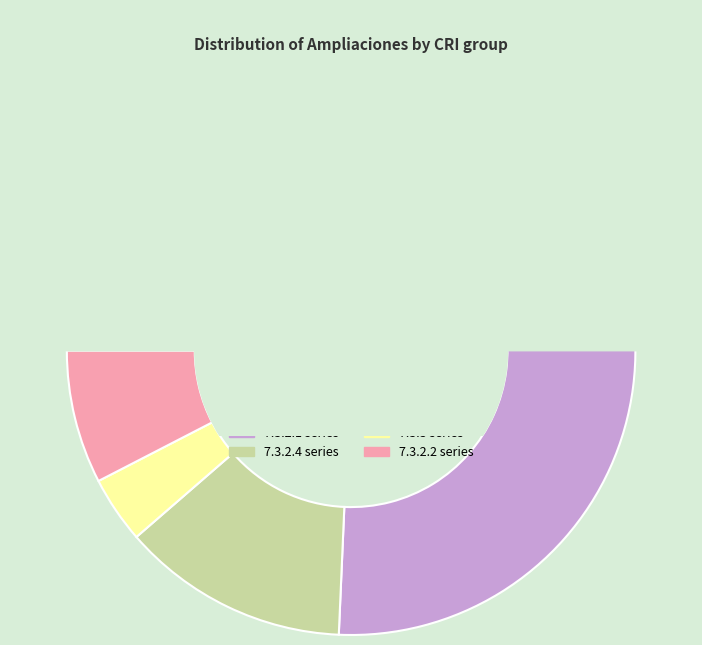

What portion of the pie excludes 7.3.2.4.0.1?

92.0%